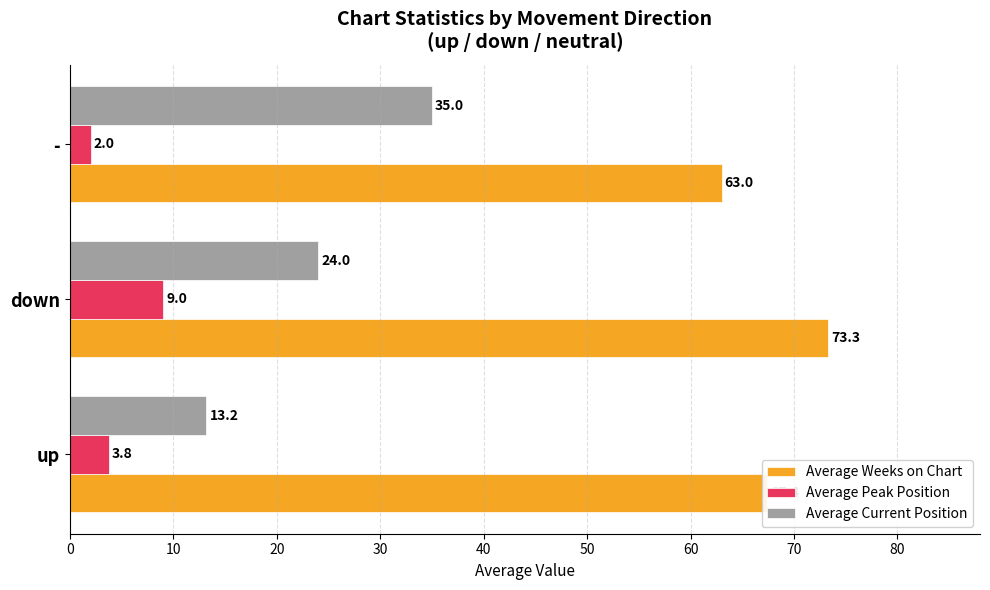

Rank the series by their average value, from lowest to highest.

Average Peak Position, Average Current Position, Average Weeks on Chart